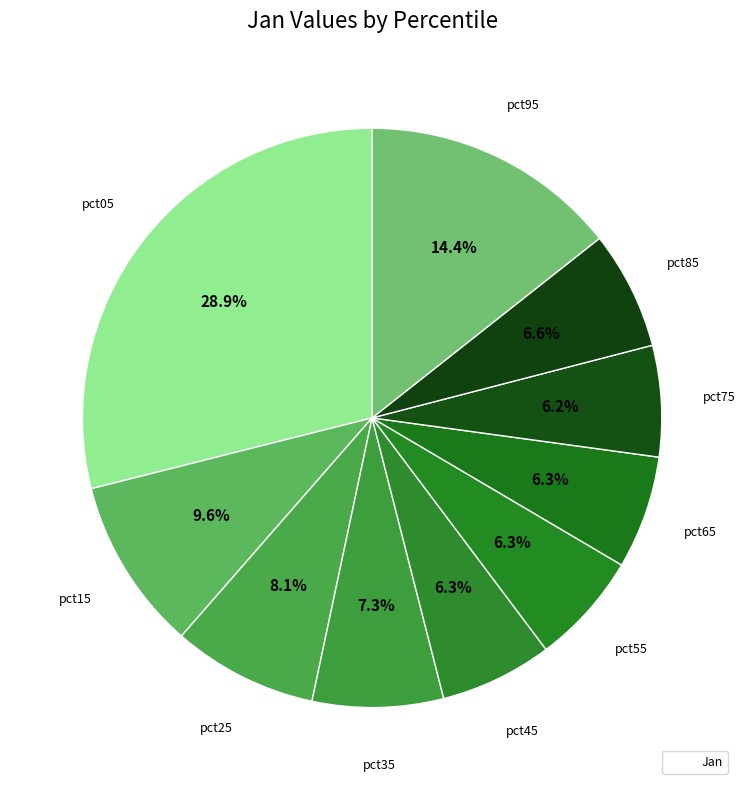

How many slices are in this pie chart?

10